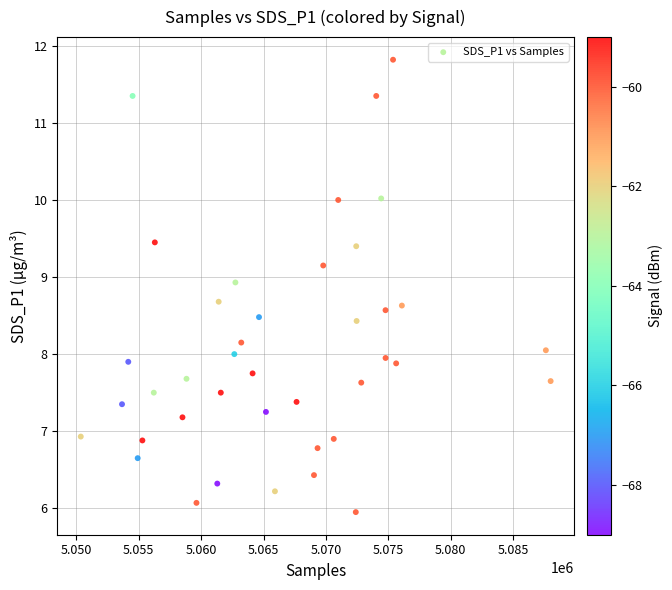

What is the range of Y values (max minus min)?

5.9